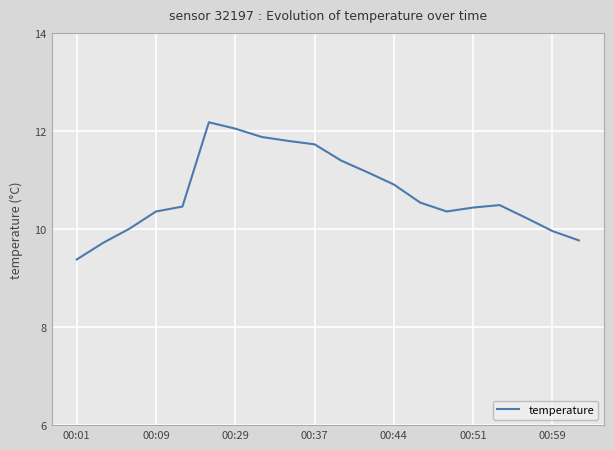

What is the minimum value shown in the chart?

9.4